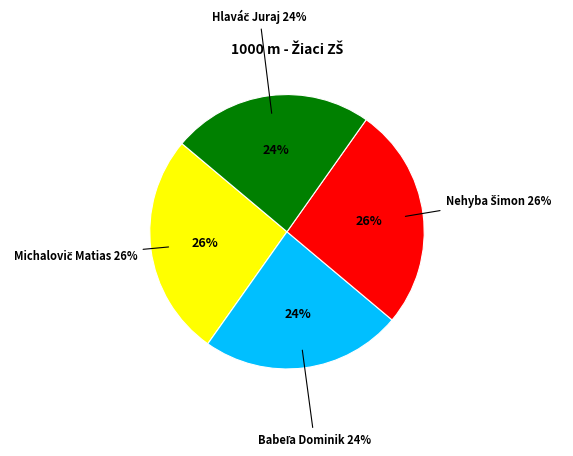

What is the smallest slice in the pie chart?

Babeľa Dominik